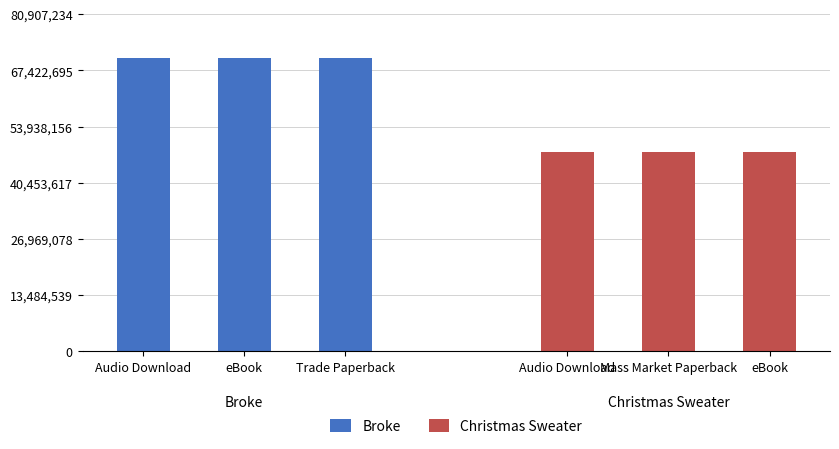

Is the value of Broke at Audio Download greater than the value of Christmas Sweater at Audio Download?

Yes